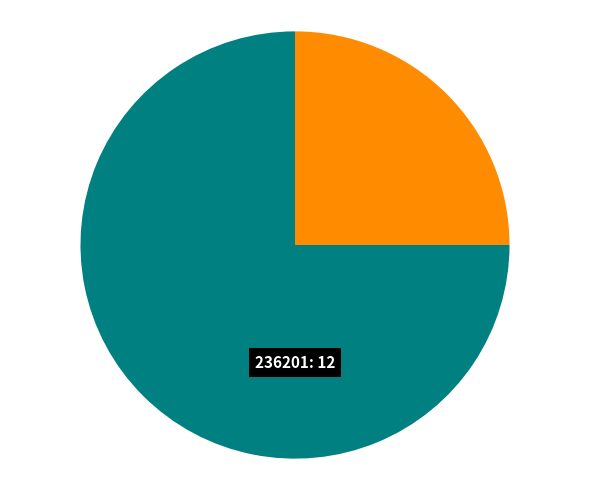

How many segments does this pie chart have?

2